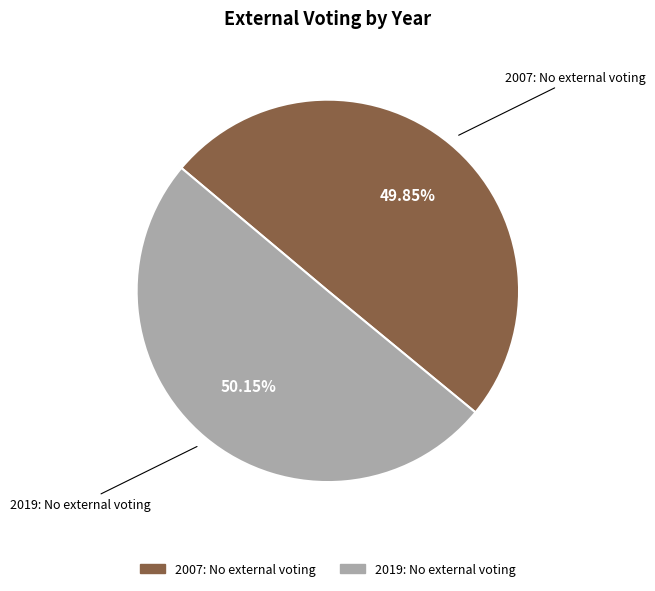

What is the ratio of the value at 2019: No external voting to the value at 2007: No external voting?

1.0